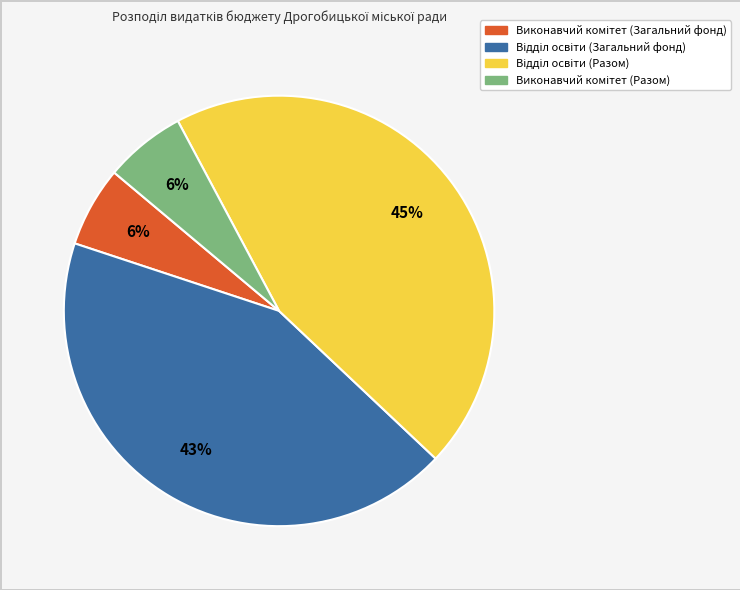

Is there a majority slice in this chart?

No